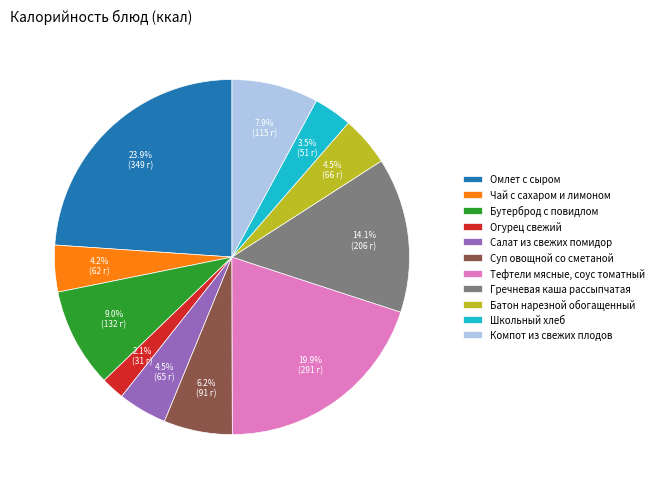

Does Компот из свежих плодов represent more than half of the total?

No